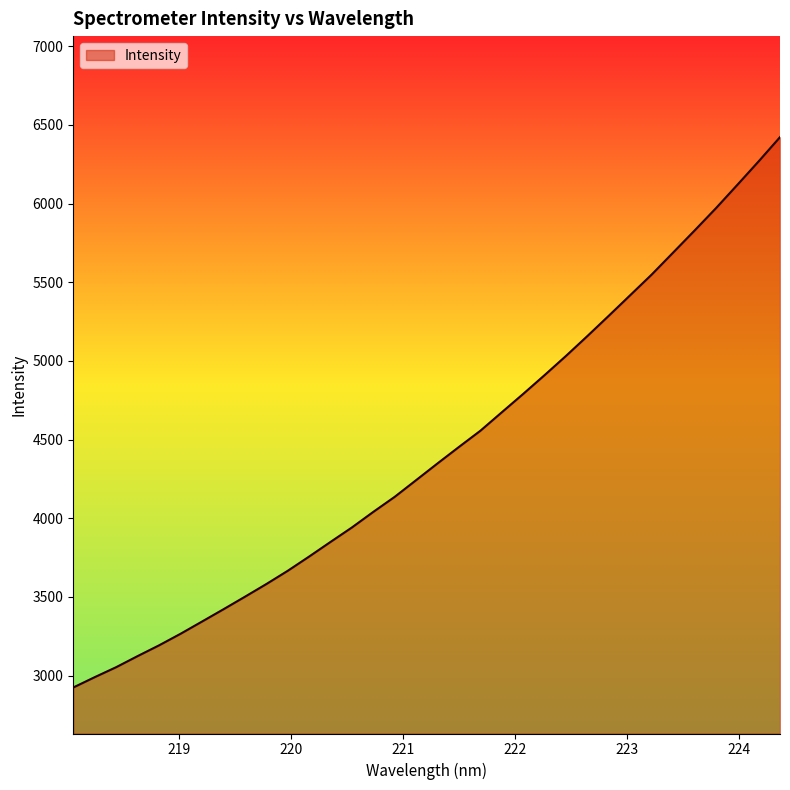

What is the difference between the maximum and minimum values?

3497.7